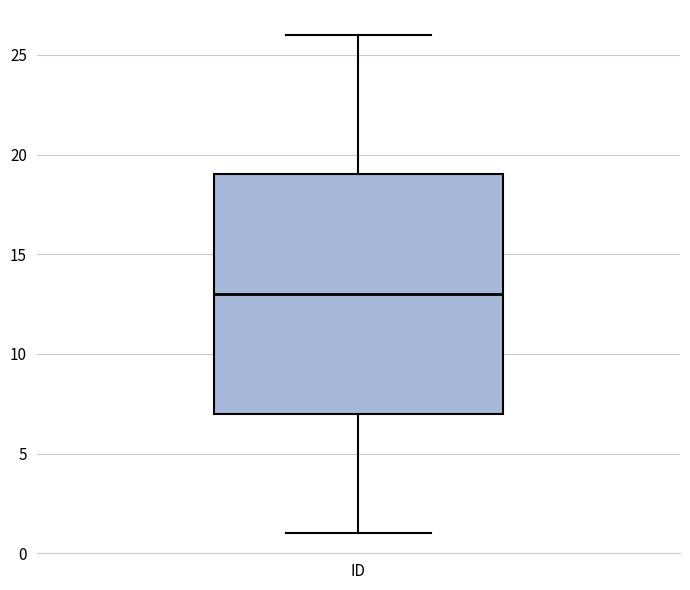

Where does the lower whisker of the box for ID end on the y-axis? The values are not printed on the chart, so give them approximately, as read against the axis.

1